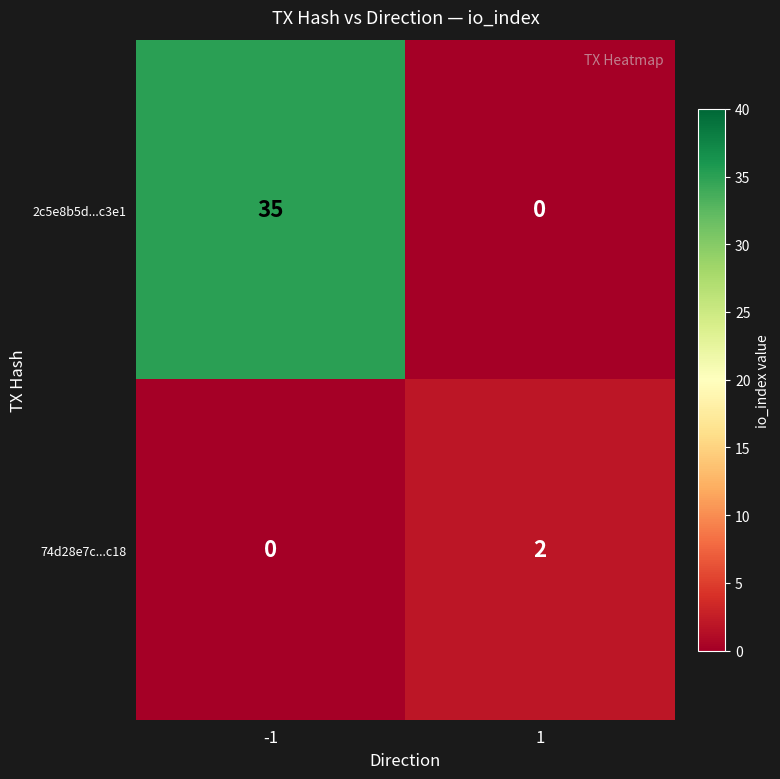

What is the spread (max minus min) of values at -1?

35